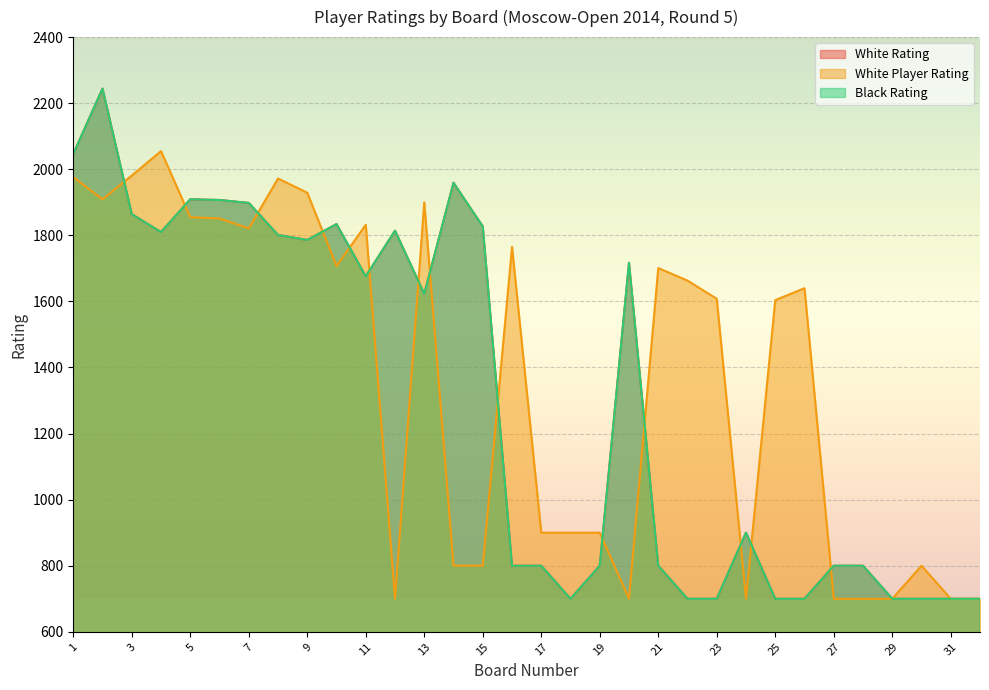

The value of White Player Rating at 12 is 899. True or false?

False